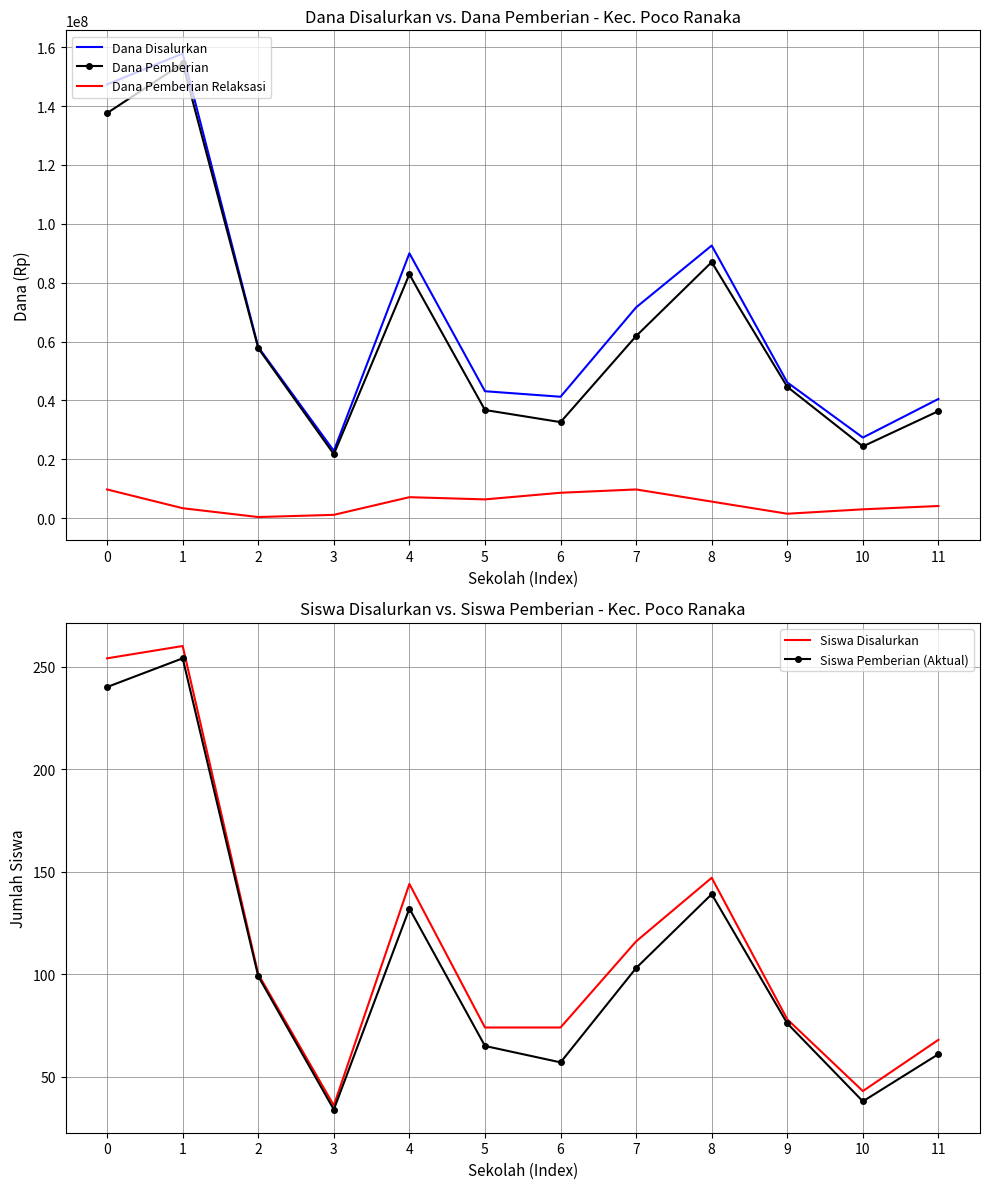

At how many categories does at least one series exceed 137435355?

2